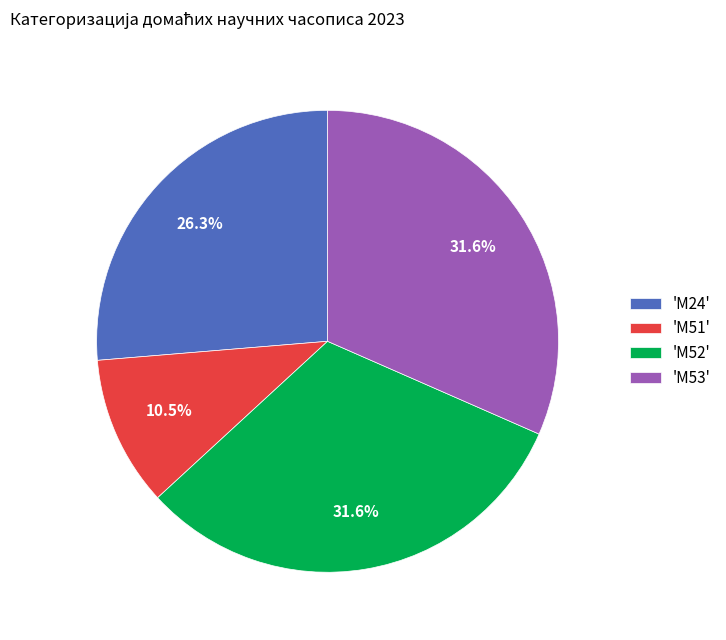

To the nearest percent, what is the difference between the largest and smallest slice percentages?

21%